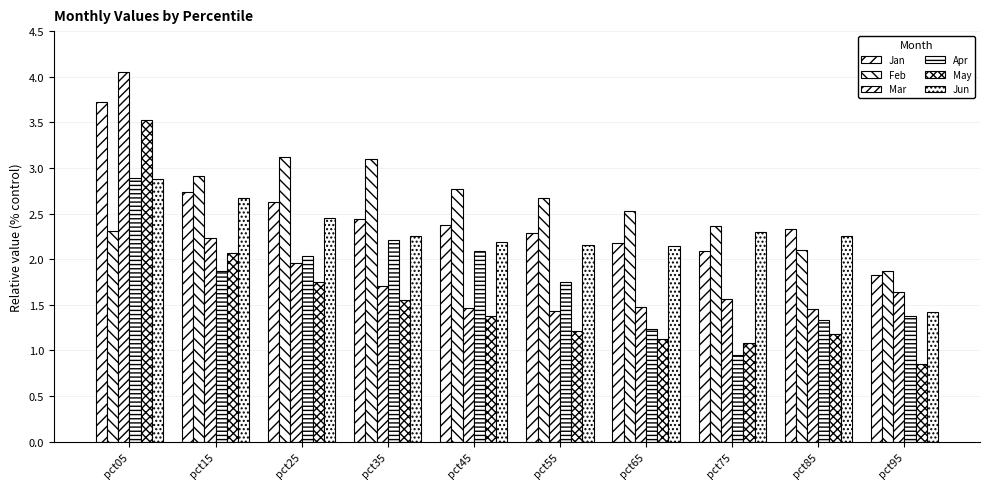

True or false: Feb has a value of 5.2 at pct35.

False